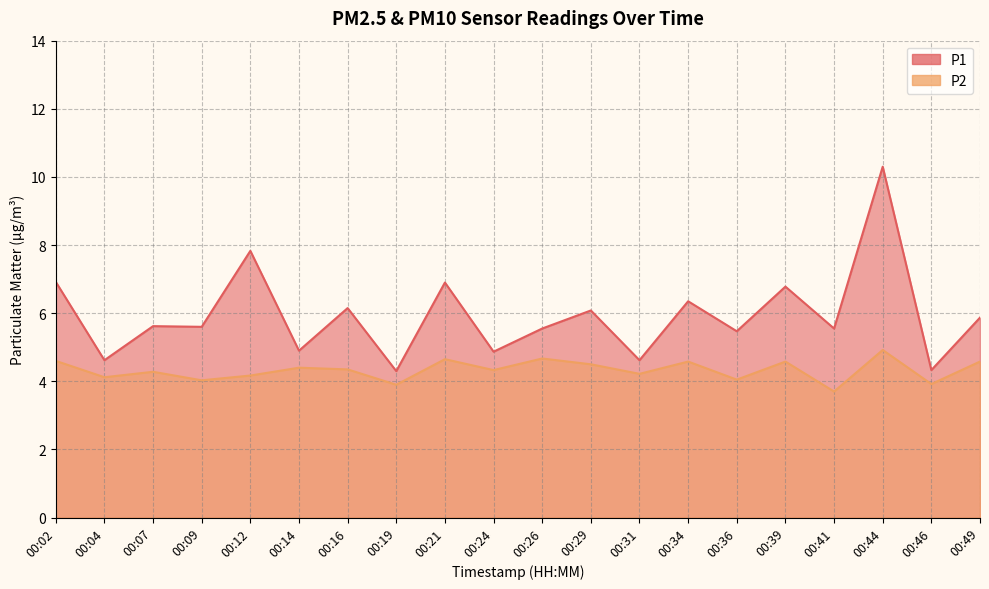

What are all the series names shown in the legend?

P1, P2